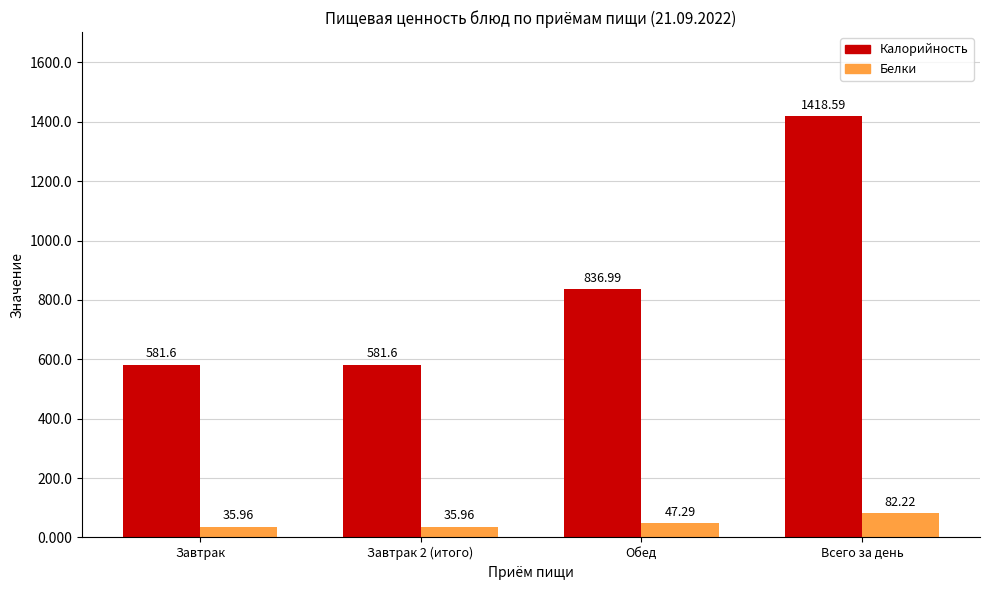

Rank the series at Завтрак 2 (итого) from highest to lowest value.

Калорийность, Белки